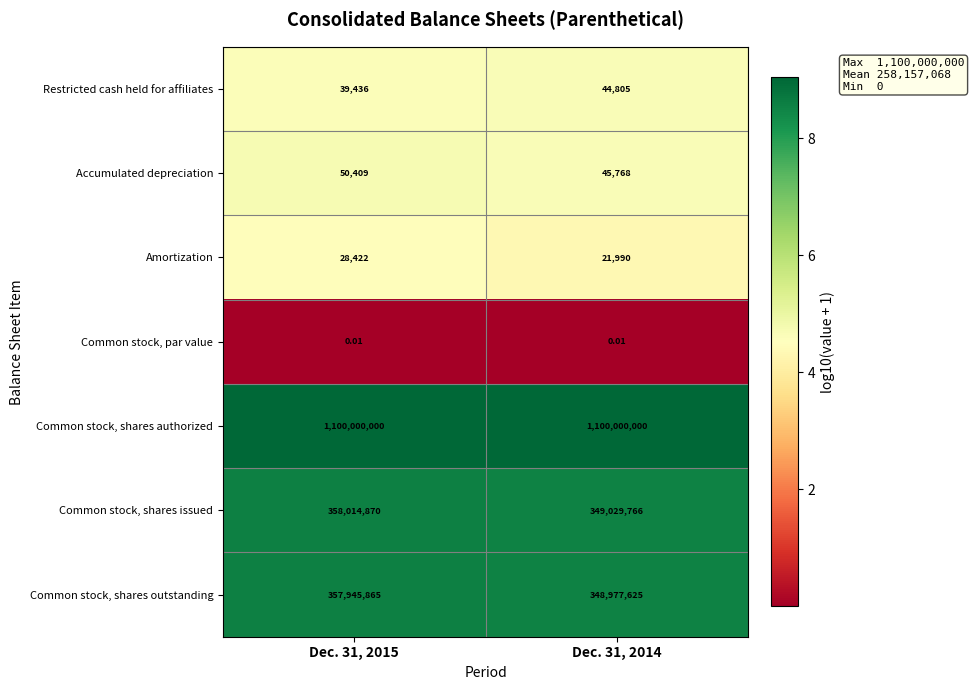

At which category is the sum across all series the highest?

Dec. 31, 2015